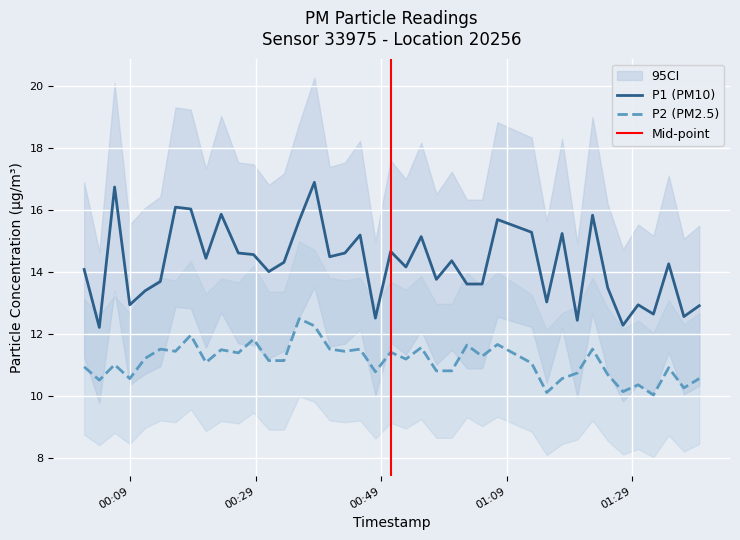

What is the difference between the maximum and minimum values in the P1 series?

4.7